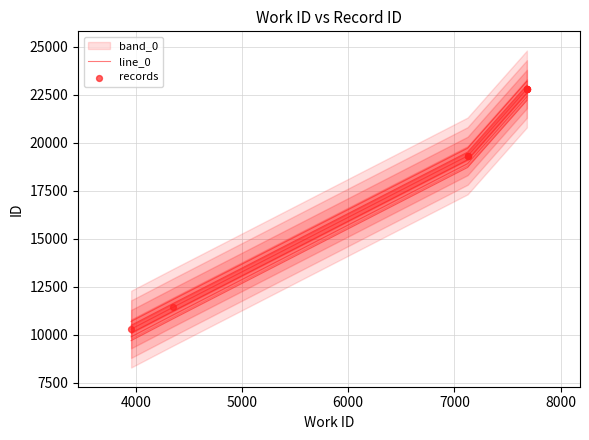

What is the ratio of the value at 7682 to the value at 7124?

1.2